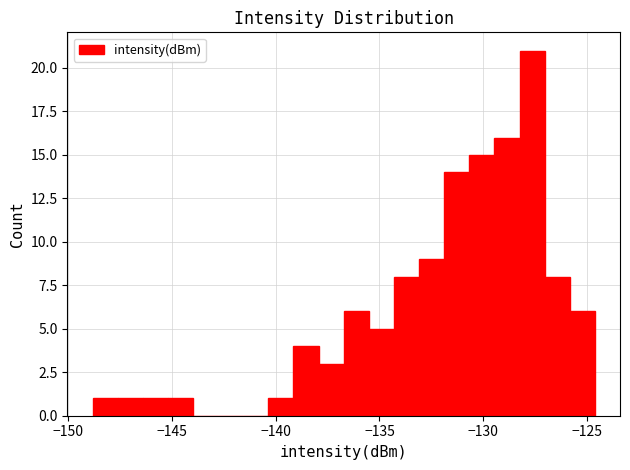

Read against the x-axis, roughly where is the centre of the tallest bar?

-127.5